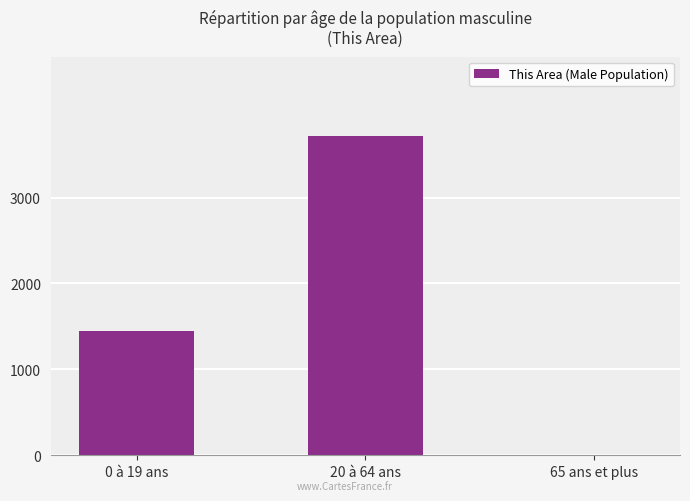

Which label corresponds to the largest value in the chart?

20 à 64 ans